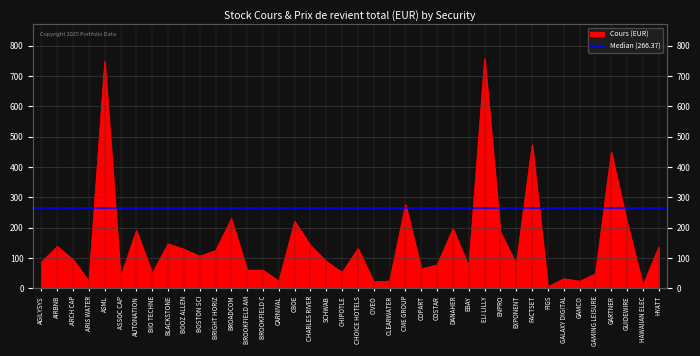

What is the value of the 23rd point from the left?

23.8